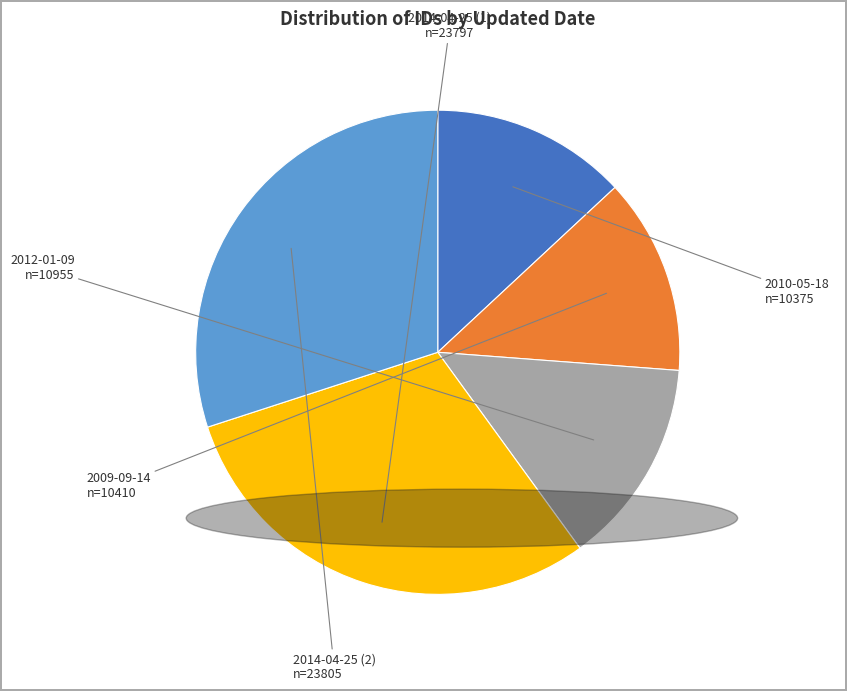

Between 2012-01-09 and 2014-04-25 (1), which is larger?

2014-04-25 (1)